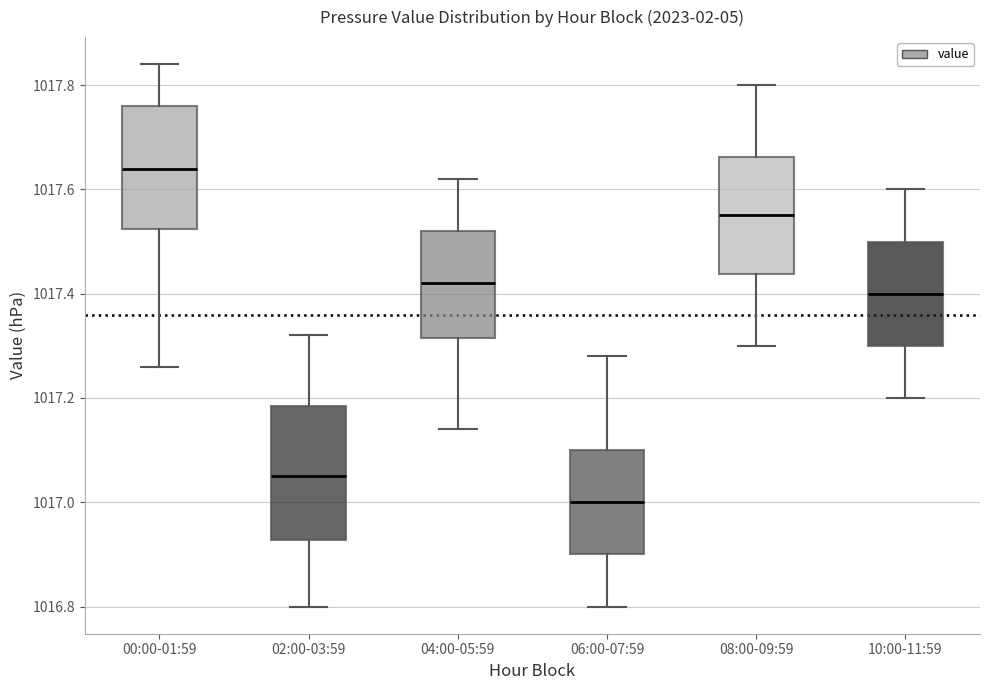

Where is the lower edge of the box for 04:00-05:59 on the y-axis? The values are not printed on the chart, so give them approximately, as read against the axis.

1017.32